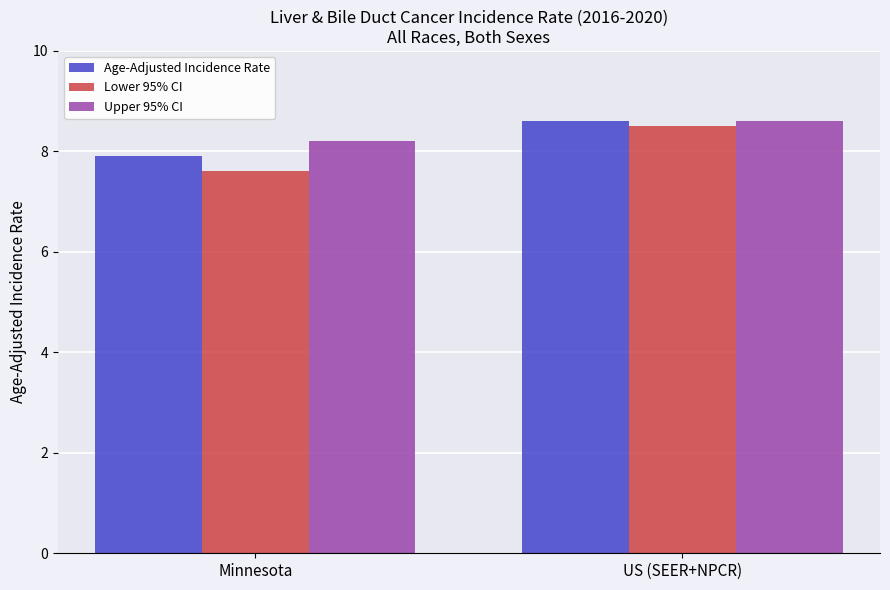

What is the average value of the Lower 95% CI series?

8.1